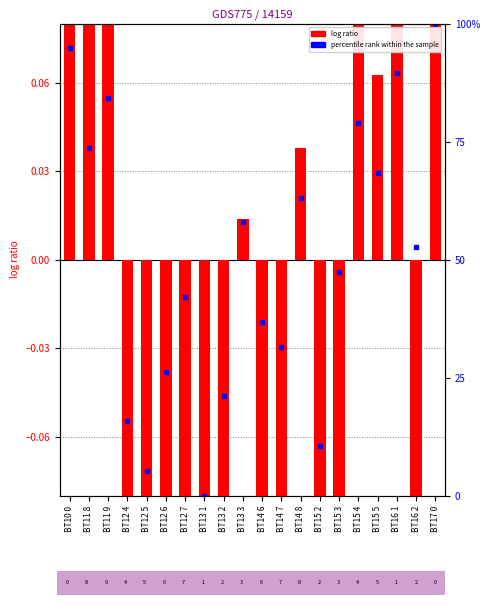

How many bars are there in total?

20